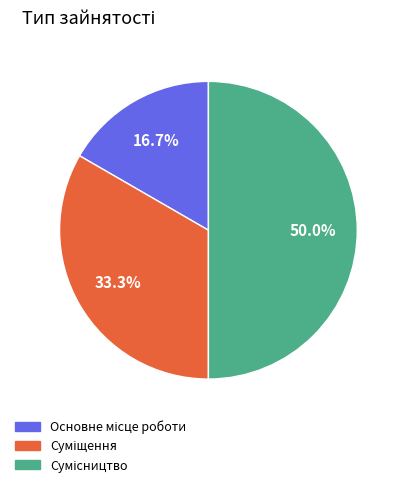

To the nearest percent, what is the combined percentage of Суміщення and Сумісництво?

83%